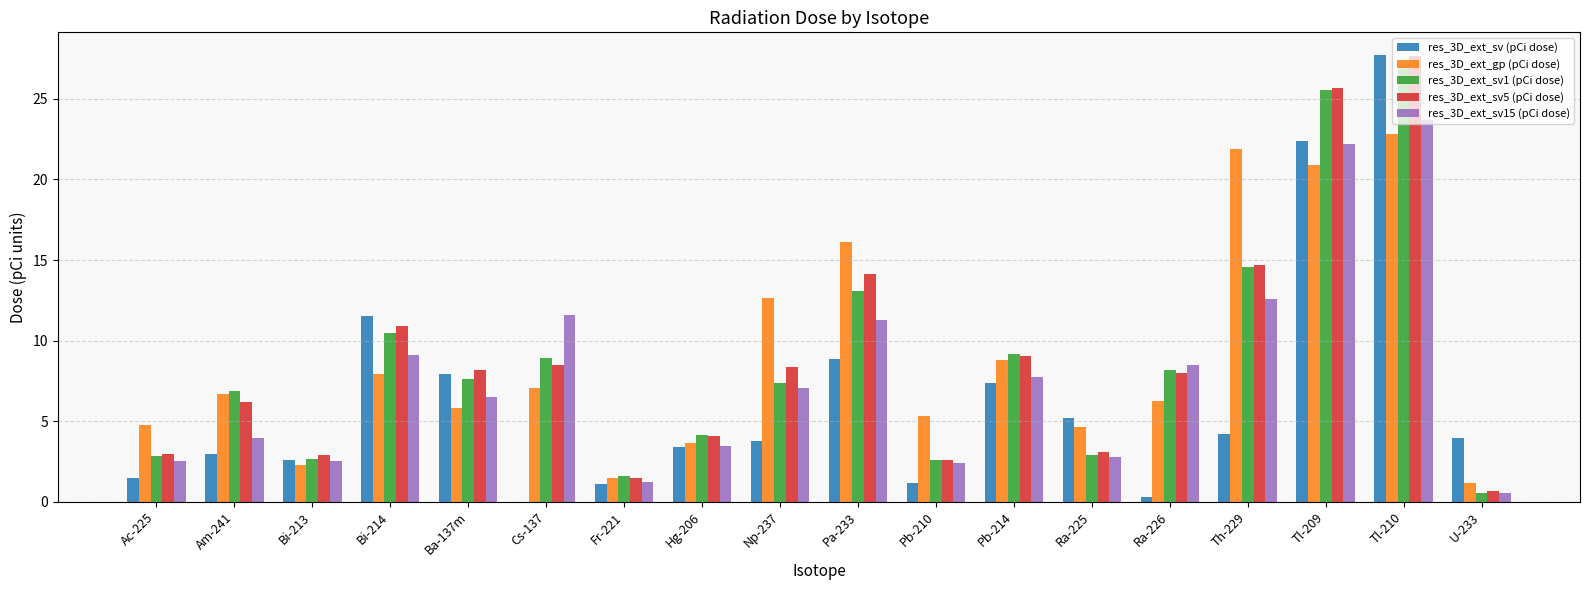

At which label does res_3D_ext_sv5 (pCi dose) first exceed 8?

Bi-214